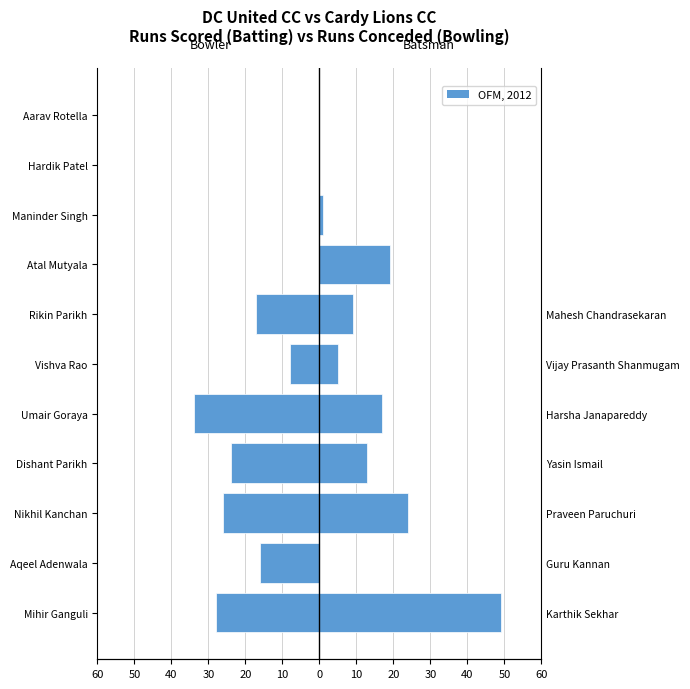

Are the bars horizontal?

Yes